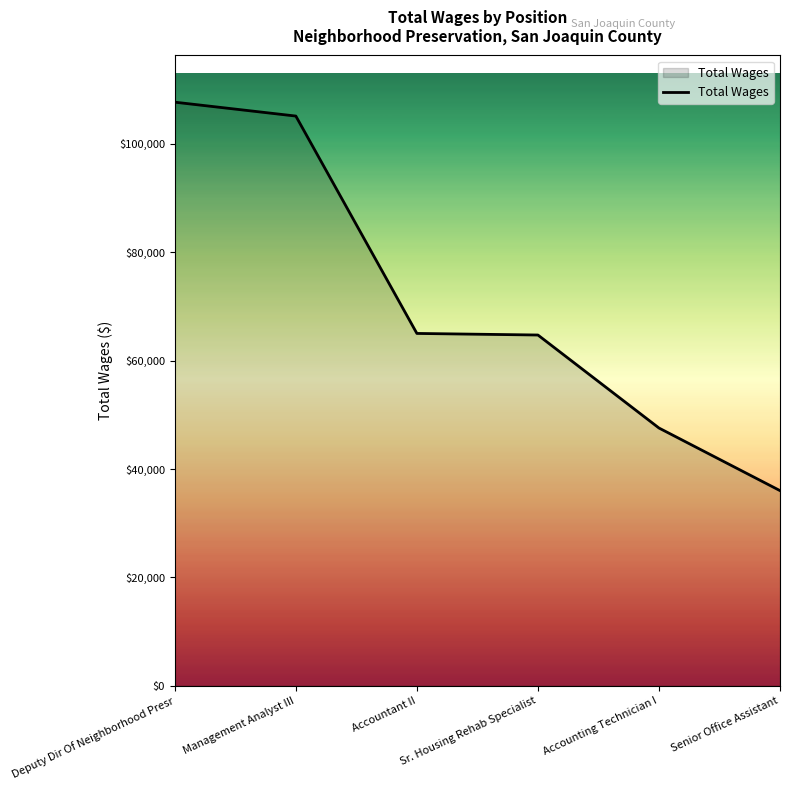

What is the change in value from Accountant II to Senior Office Assistant?

-29014